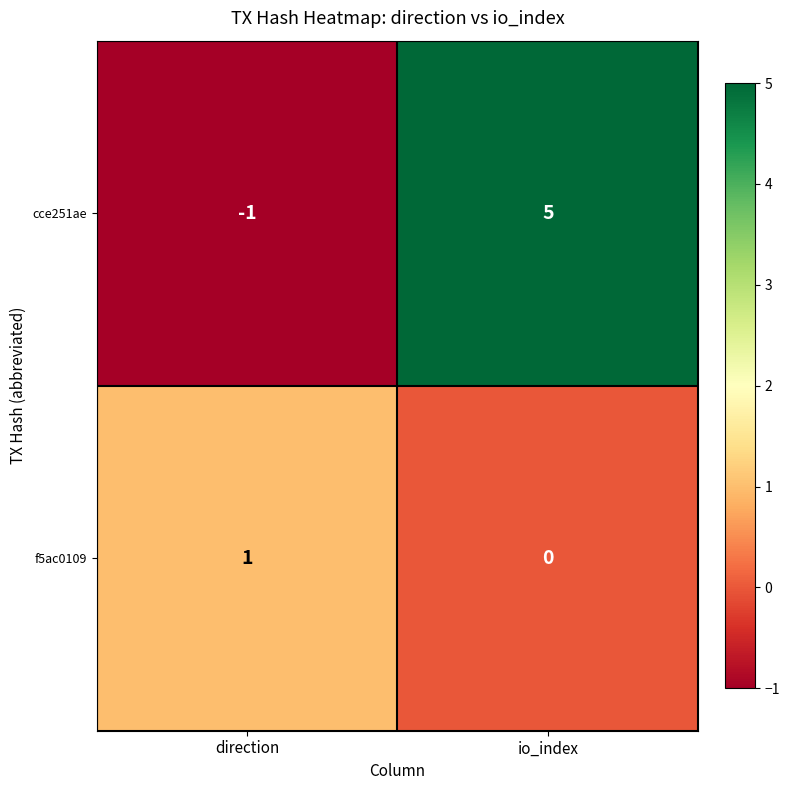

What is the sum of the cce251ae values at direction and io_index?

4